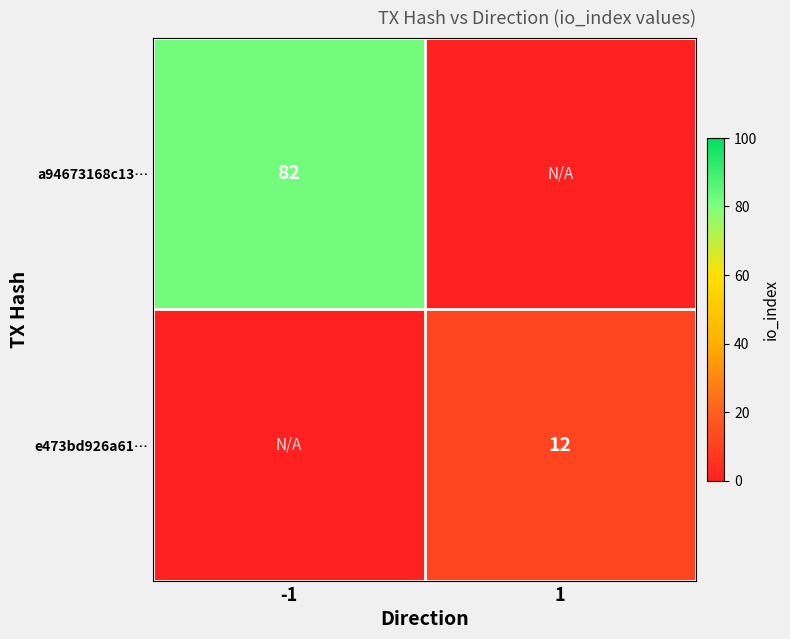

Between -1 and 1, which is larger?

-1